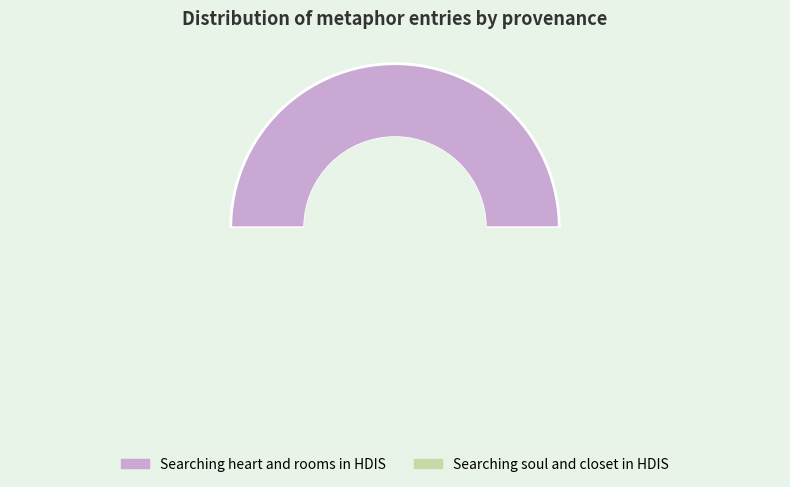

Is there a majority slice in this chart?

Yes